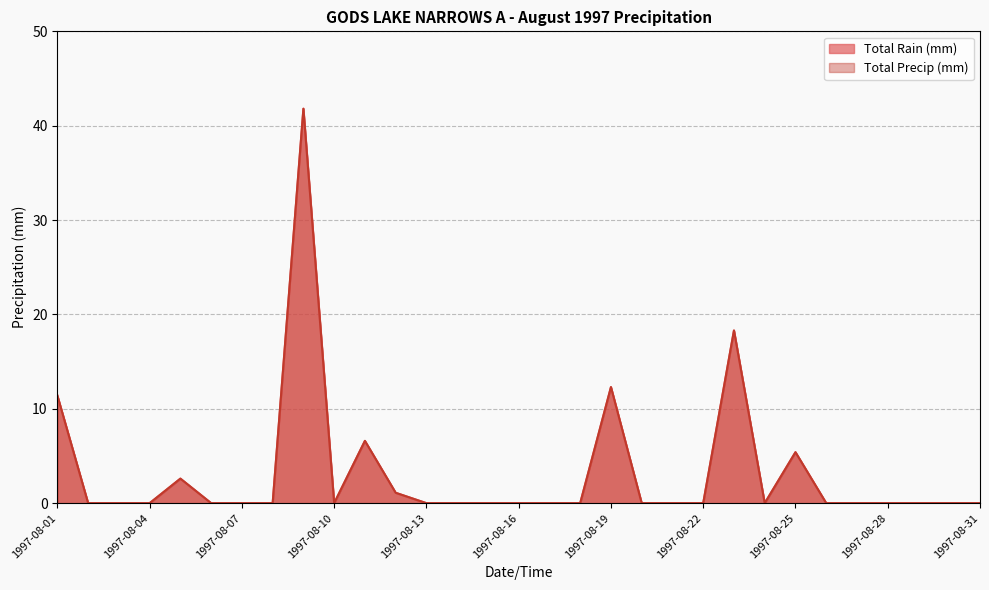

Which category has the highest value in the Total Rain (mm) series?

1997-08-09